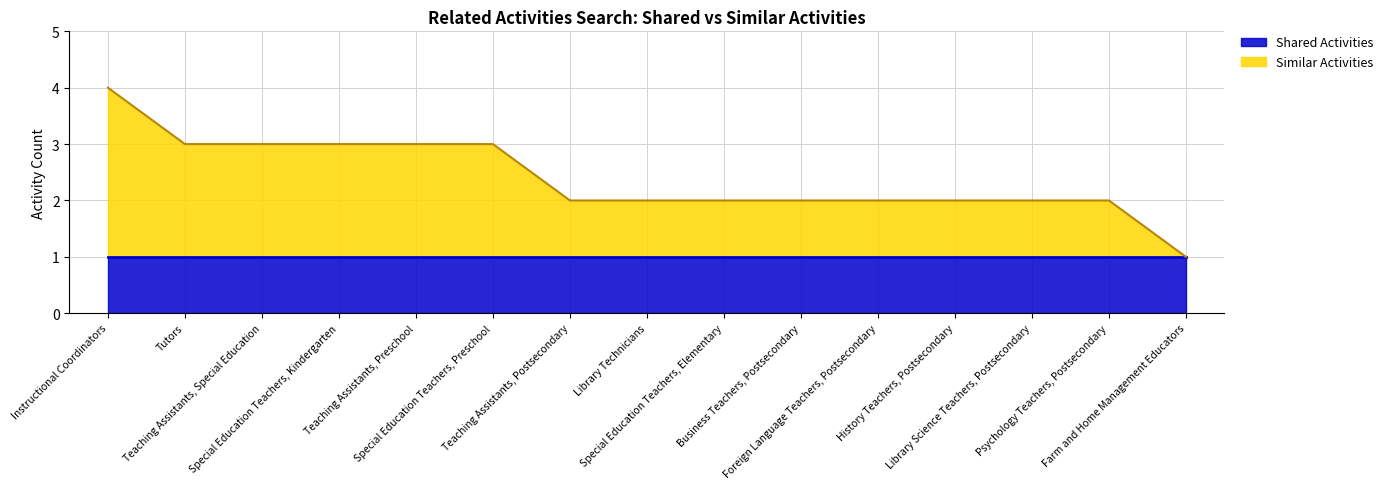

Reading left to right, what are all the values shown in this chart?

4	3	3	3	3	3	2	2	2	2	2	2	2	2	1